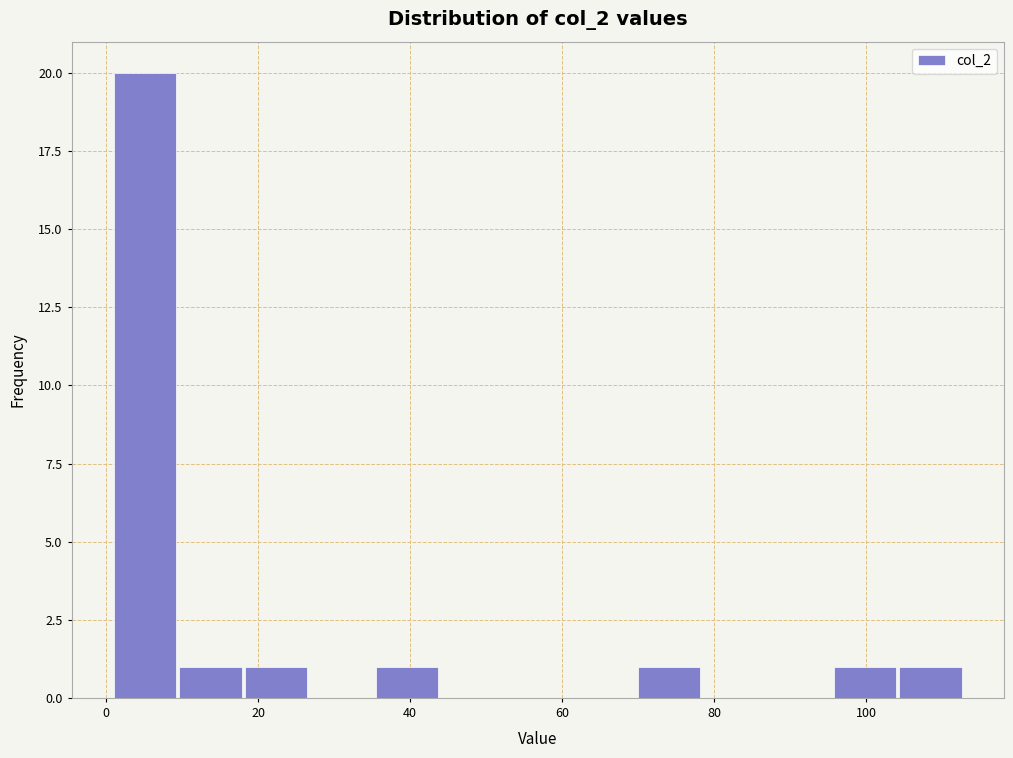

Reading left to right, list every bar in this chart as the range it spans on the x-axis followed by its height. Neither the bar edges nor the heights are printed on the chart, so give them approximately, as read against the axes.

2 to 10: 20
10 to 18: 1
18 to 26: 1
26 to 36: 0
36 to 44: 1
44 to 52: 0
52 to 62: 0
62 to 70: 0
70 to 78: 1
78 to 88: 0
88 to 96: 0
96 to 104: 1
104 to 114: 1